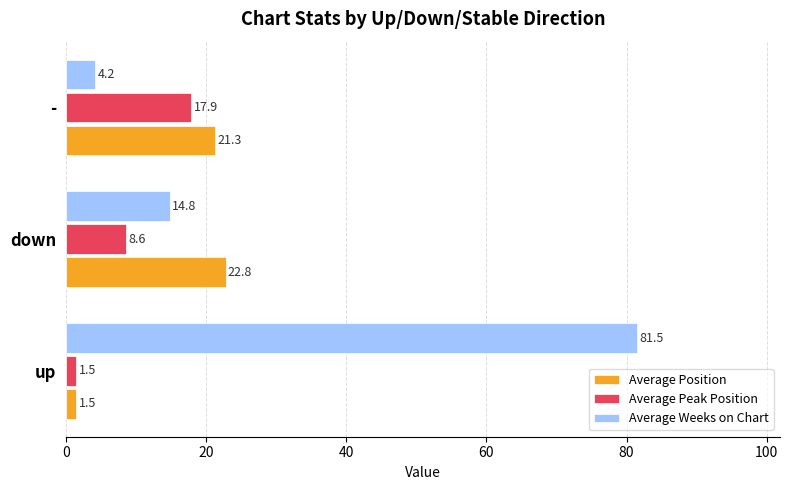

The Average Position series shows 1.5 at up. True or false?

True